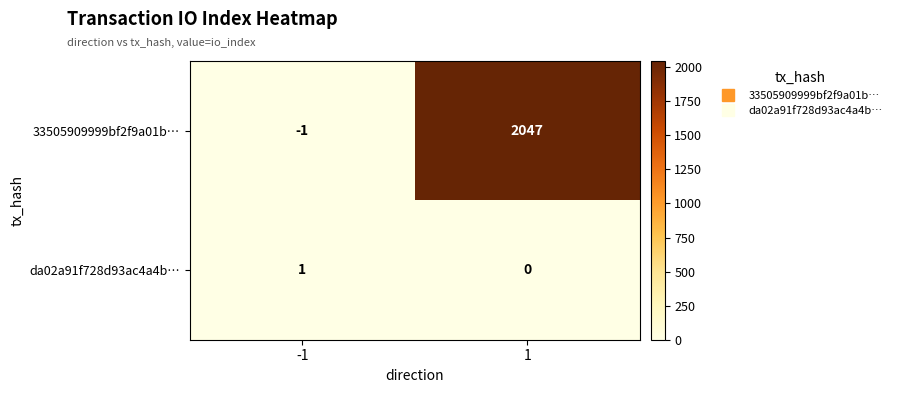

What value does the 33505909999bf2f9a01b… series have at 1, to the nearest 10?

2050